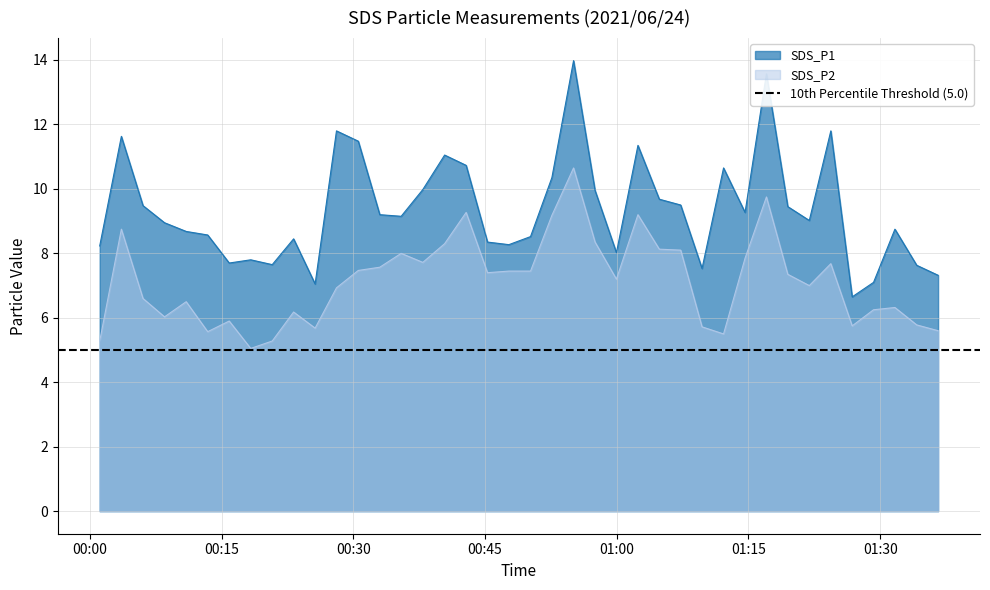

What is the value of the SDS_P2 point at the 14th from the left?

7.6